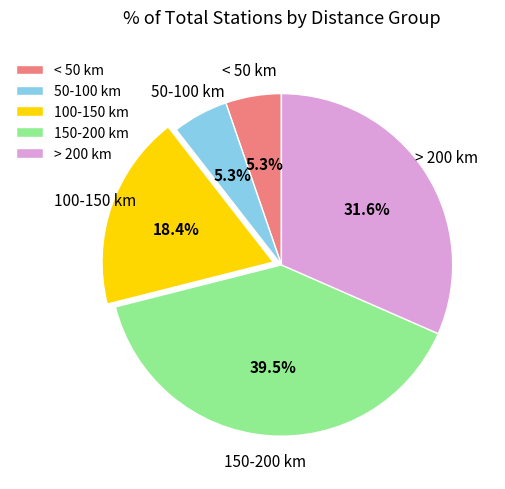

Do < 50 km and 100-150 km together represent more than half of the pie?

No